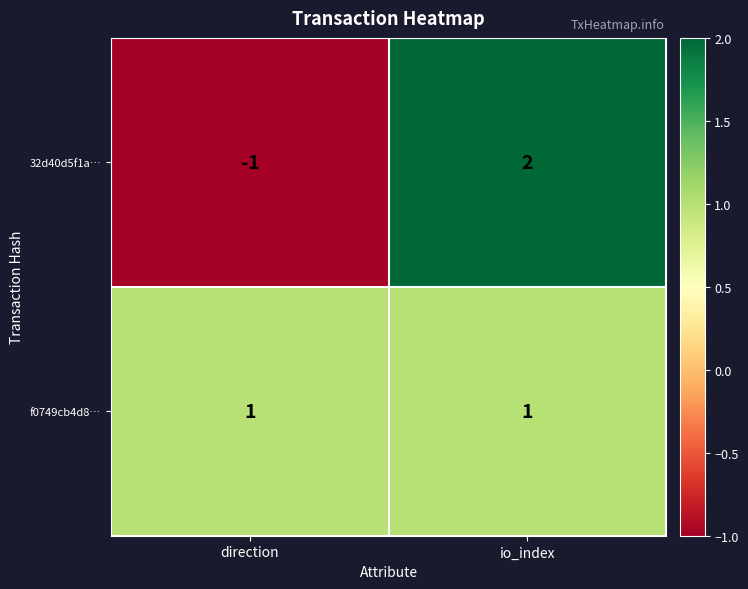

At which category does the chart reach its minimum across all series?

direction